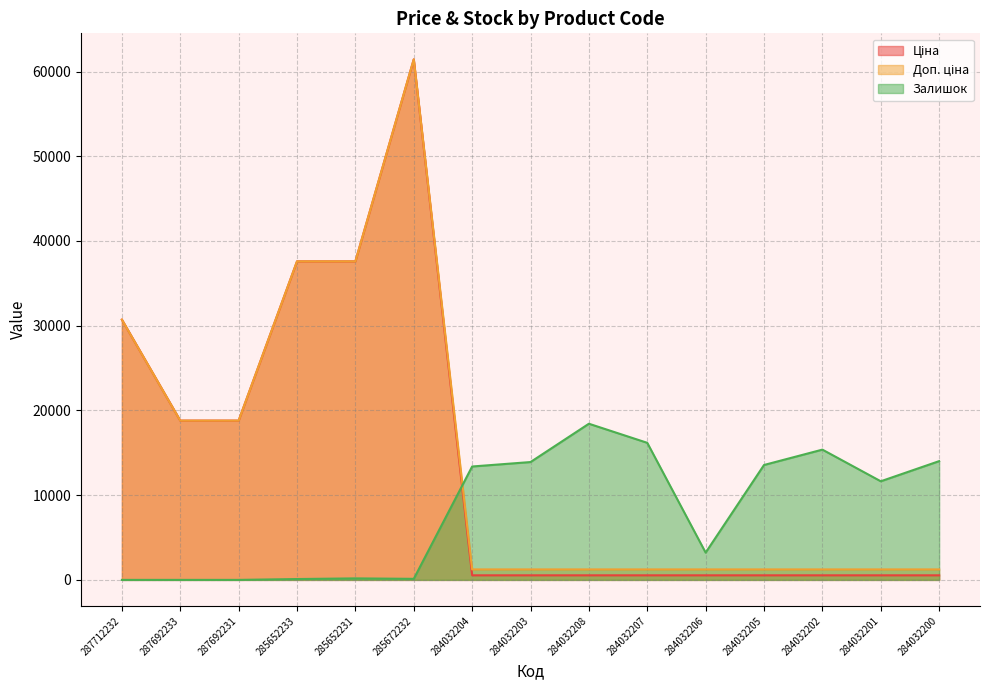

Which series has the largest range (max minus min)?

Ціна